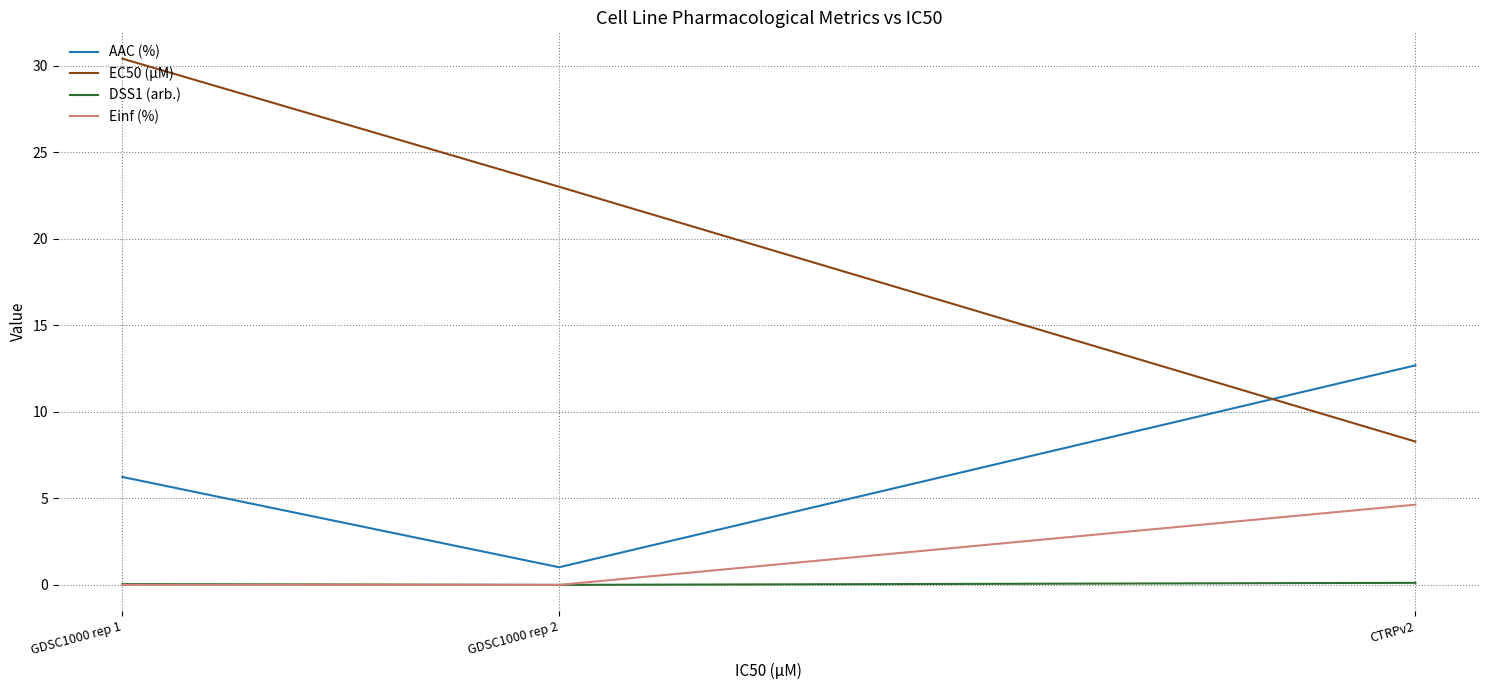

Which category has the highest value across all series?

GDSC1000 rep 1